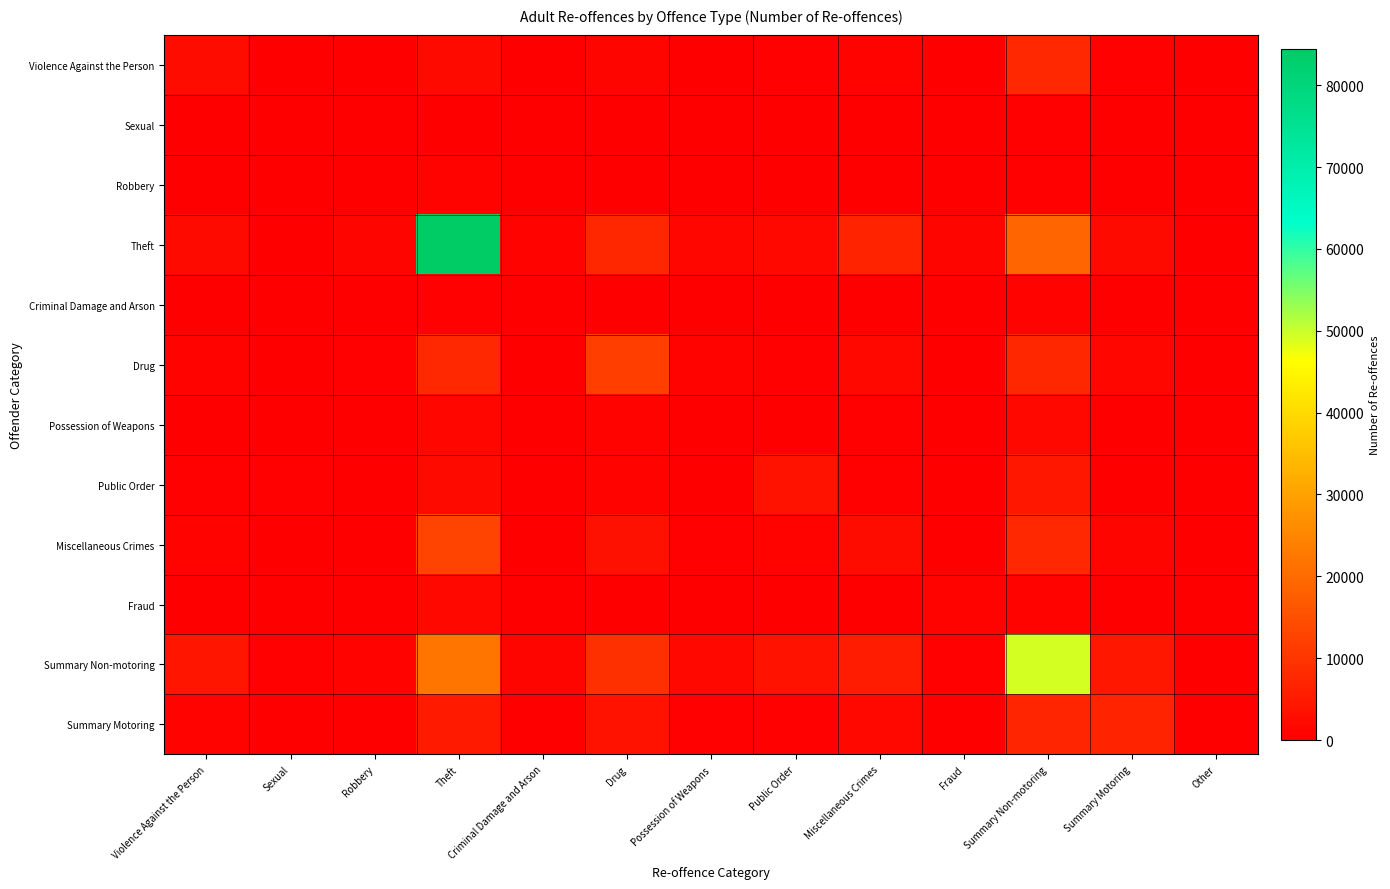

How many categories are shown in the chart?

13